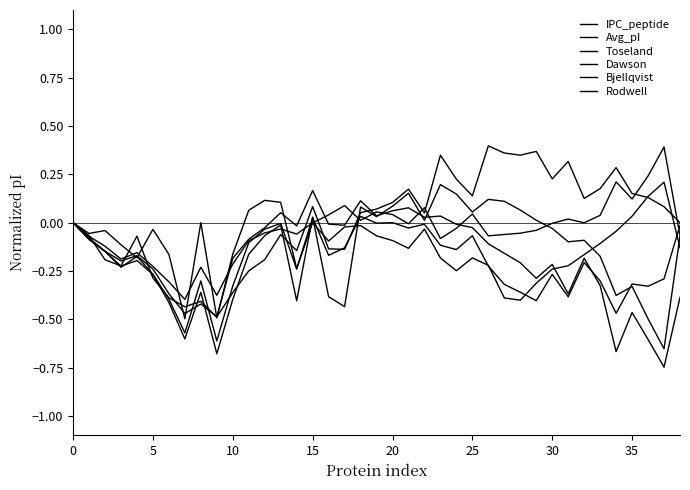

Does the chart display data point markers on the line(s)?

No